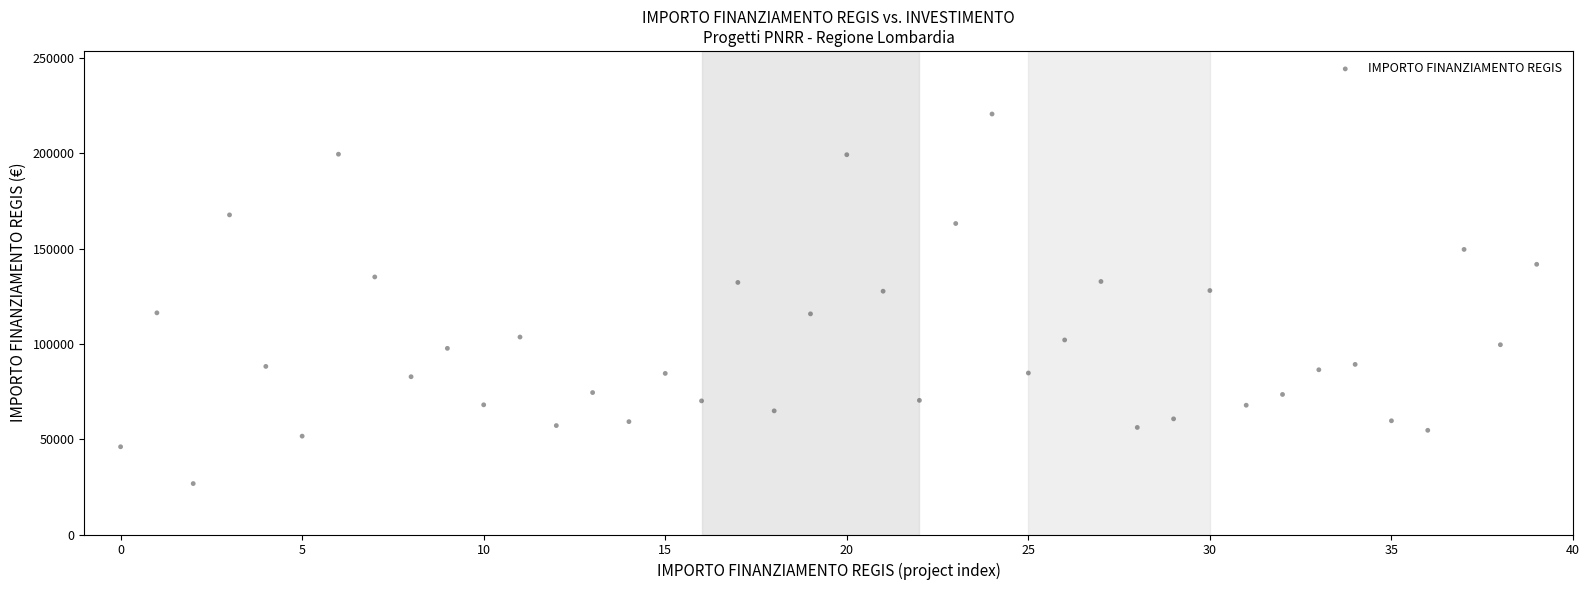

What is the range of Y values (max minus min)?

193933.1